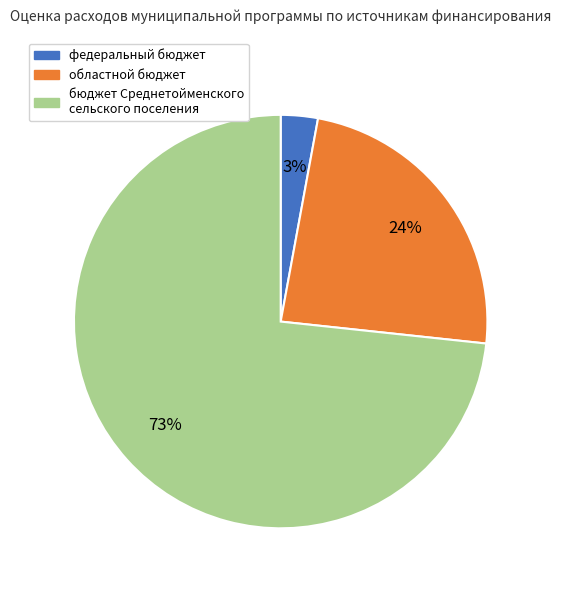

Rank the categories by value from lowest to highest.

федеральный бюджет, областной бюджет, бюджет Среднетойменского сельского поселения